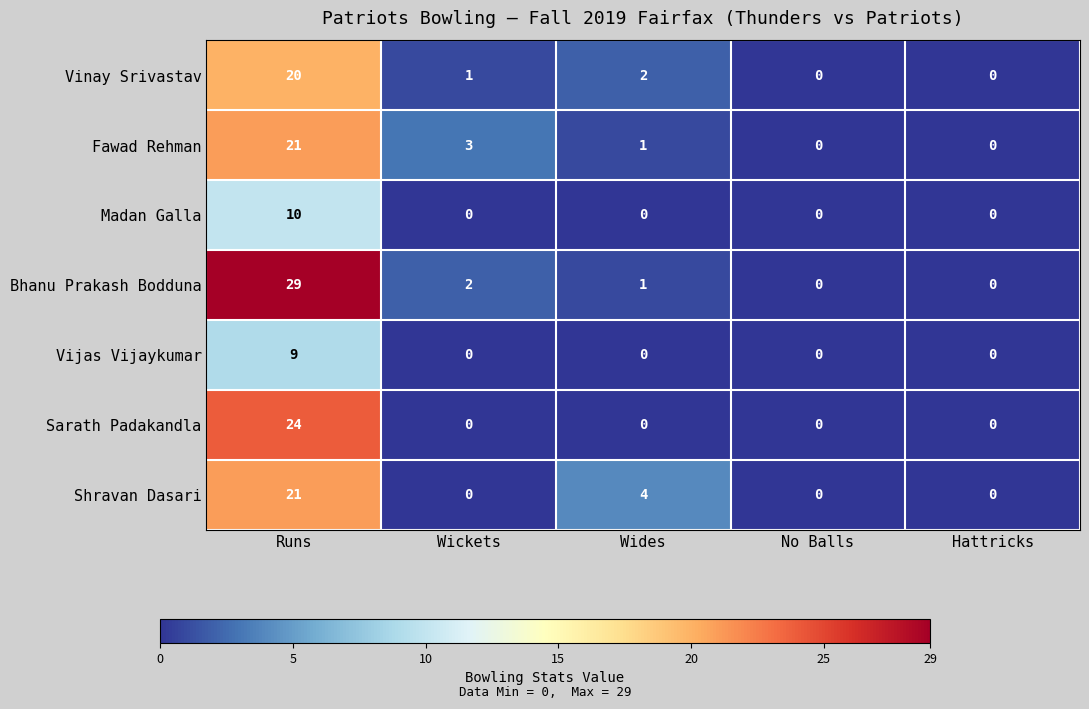

Which series changed the most between Wickets and No Balls?

Fawad Rehman